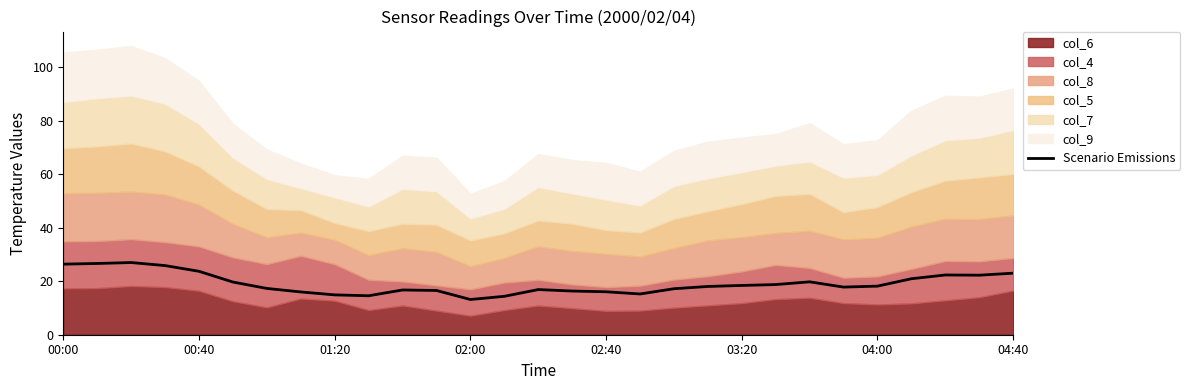

The Scenario Emissions series shows 14.9 at 01:20. True or false?

True